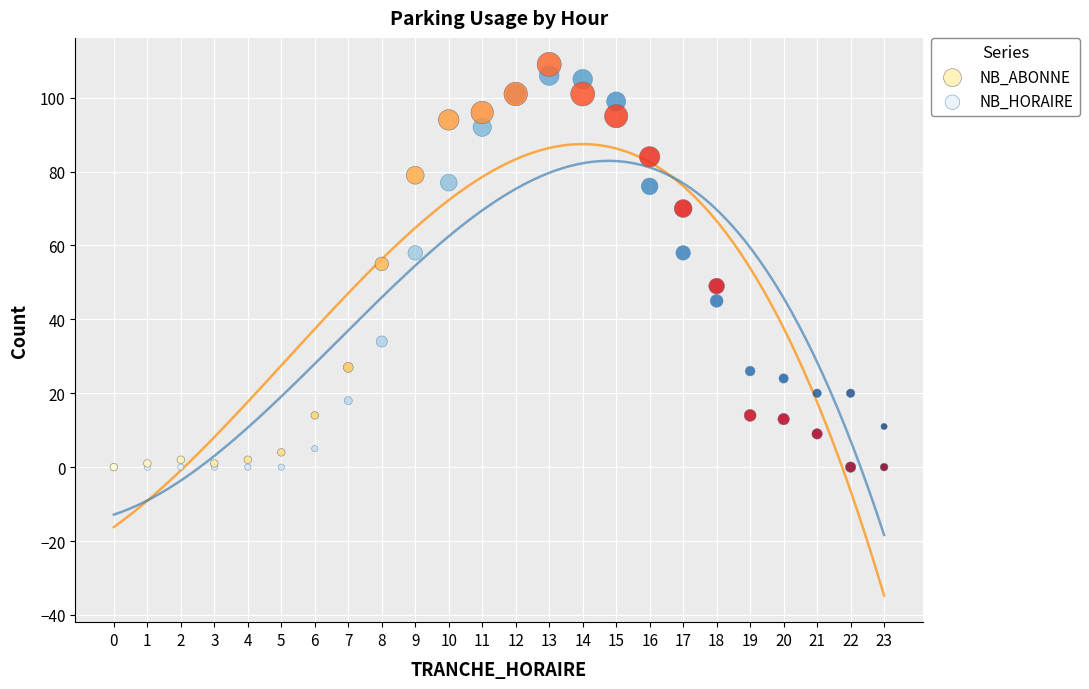

What is the X range (max minus min) for the scatter plot?

23